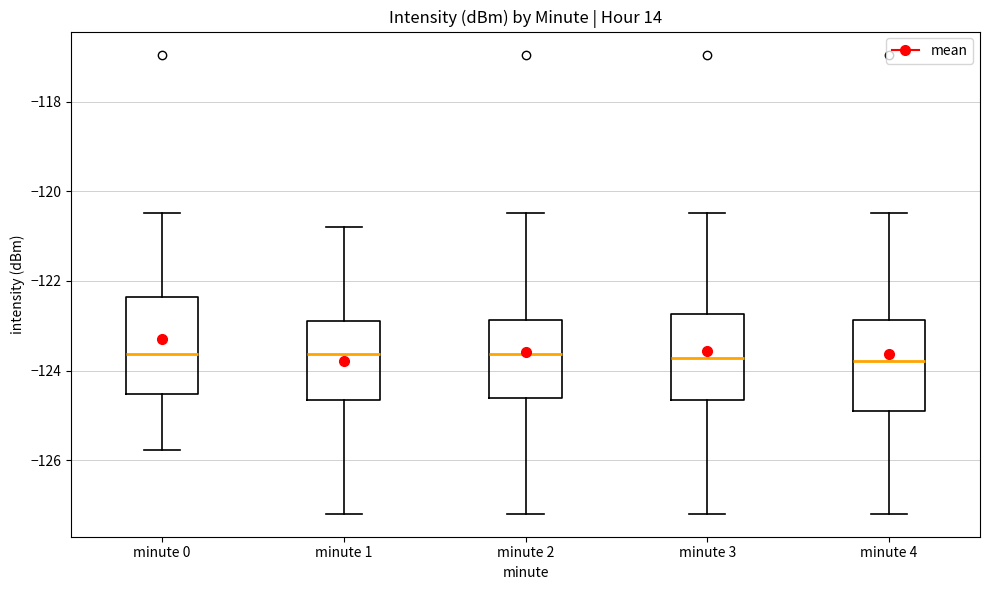

Reading left to right, transcribe this box plot: for each box, give where its median line is, the range the box spans, and where its two whiskers end, as read against the y-axis. The values are not printed on the chart, so give them approximately, as read against the axis.

minute 0: median -123.6, box -124.6 to -122.4, whiskers -125.8 to -120.4
minute 1: median -123.6, box -124.6 to -122.8, whiskers -127.2 to -120.8
minute 2: median -123.6, box -124.6 to -122.8, whiskers -127.2 to -120.4
minute 3: median -123.8, box -124.6 to -122.8, whiskers -127.2 to -120.4
minute 4: median -123.8, box -124.8 to -122.8, whiskers -127.2 to -120.4